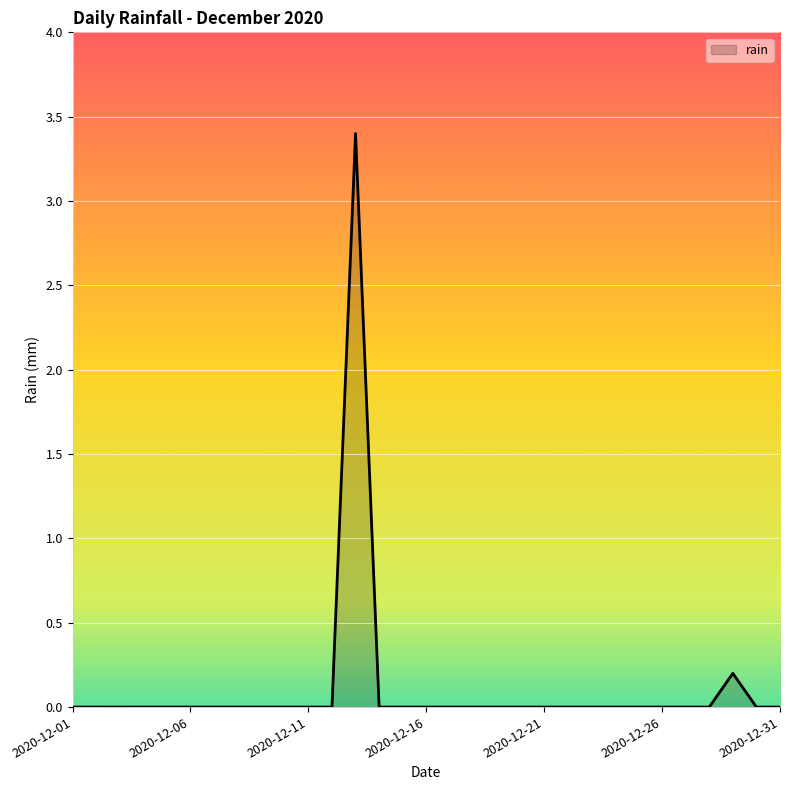

What is the maximum value shown in the chart?

3.4